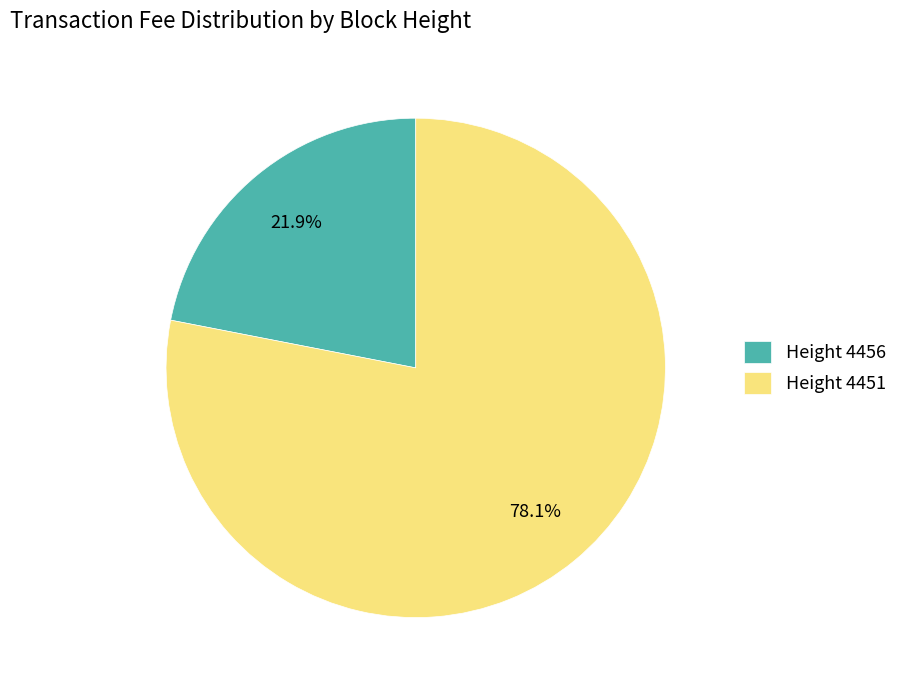

Which slice is the largest?

Height 4451